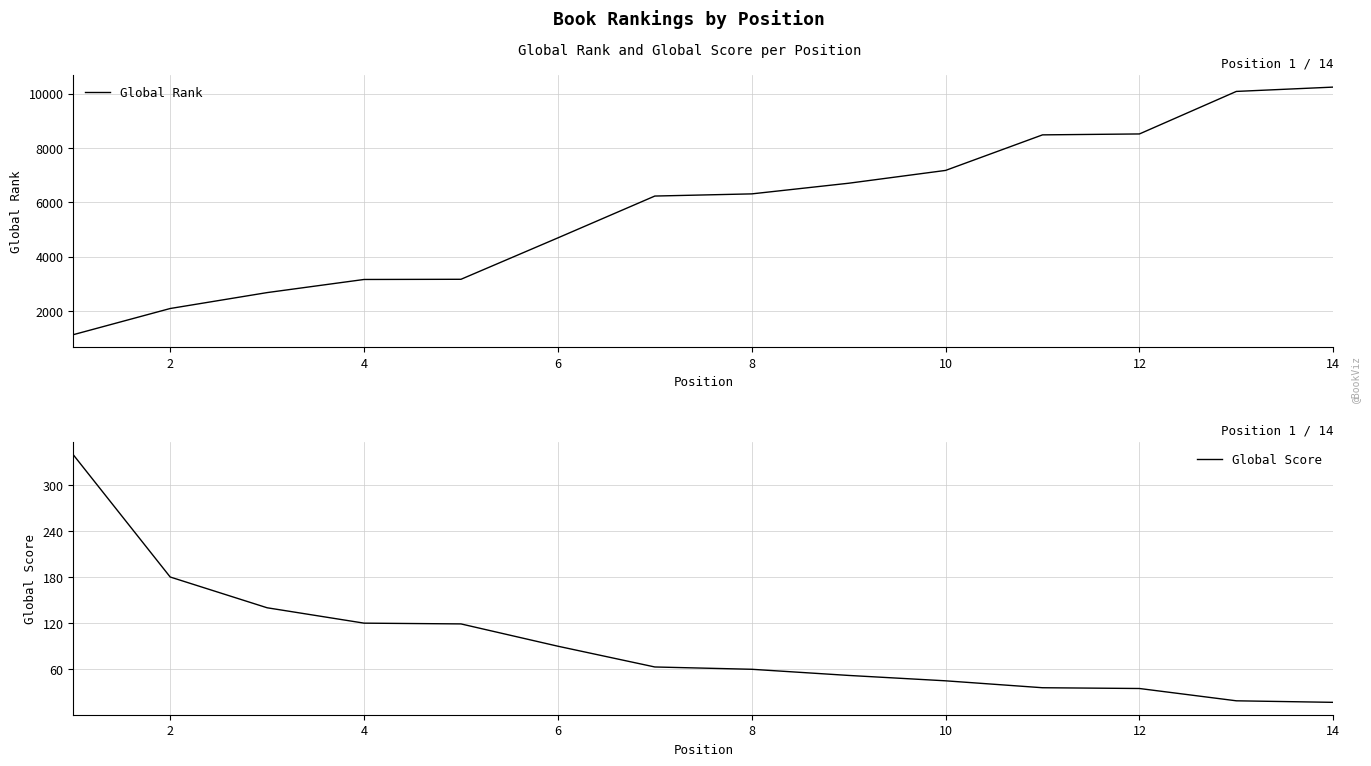

How many distinct data groups are displayed?

2